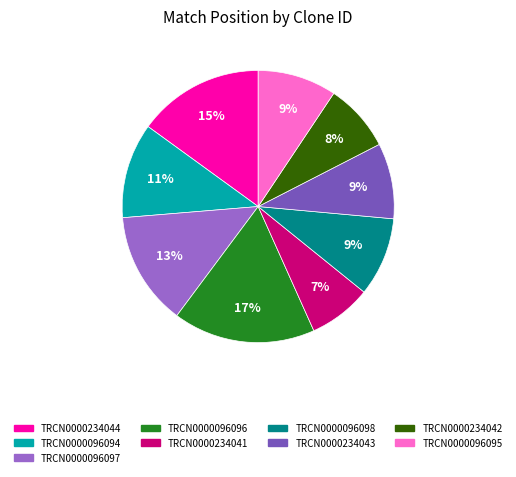

What is the largest slice in the pie chart?

TRCN0000096096